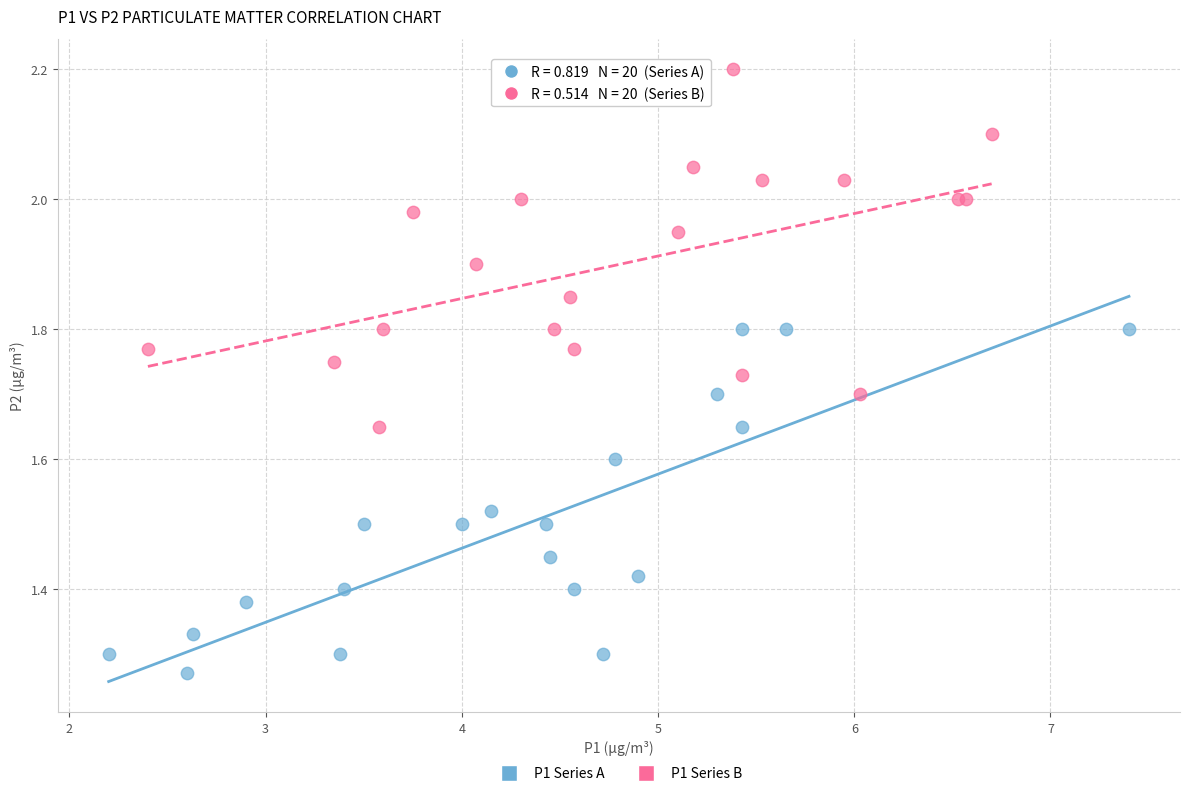

Which series contains the lowest Y value?

P1 Series A